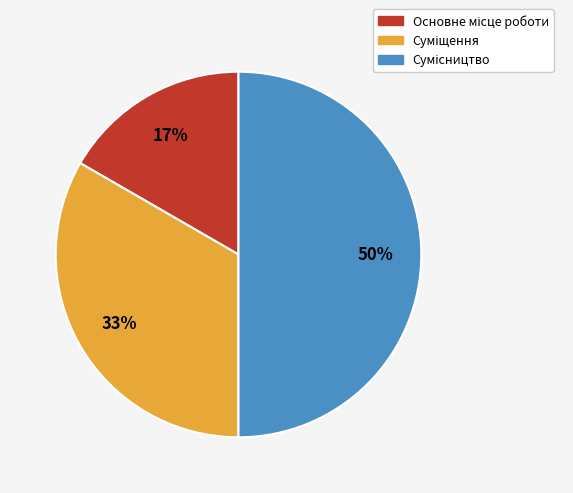

To the nearest percent, what is the difference between the largest and smallest slice percentages?

33%